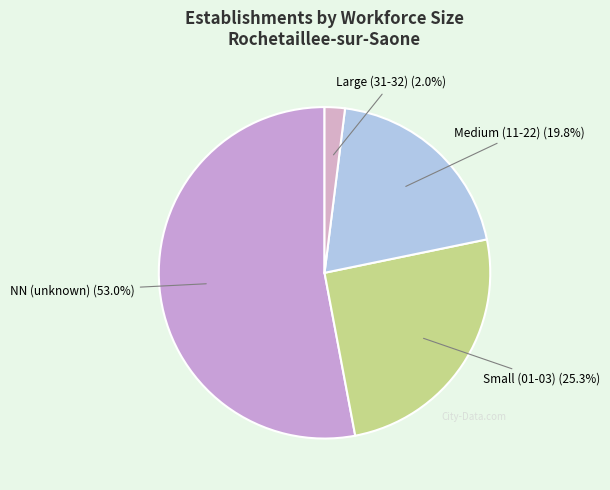

What is the majority slice?

NN